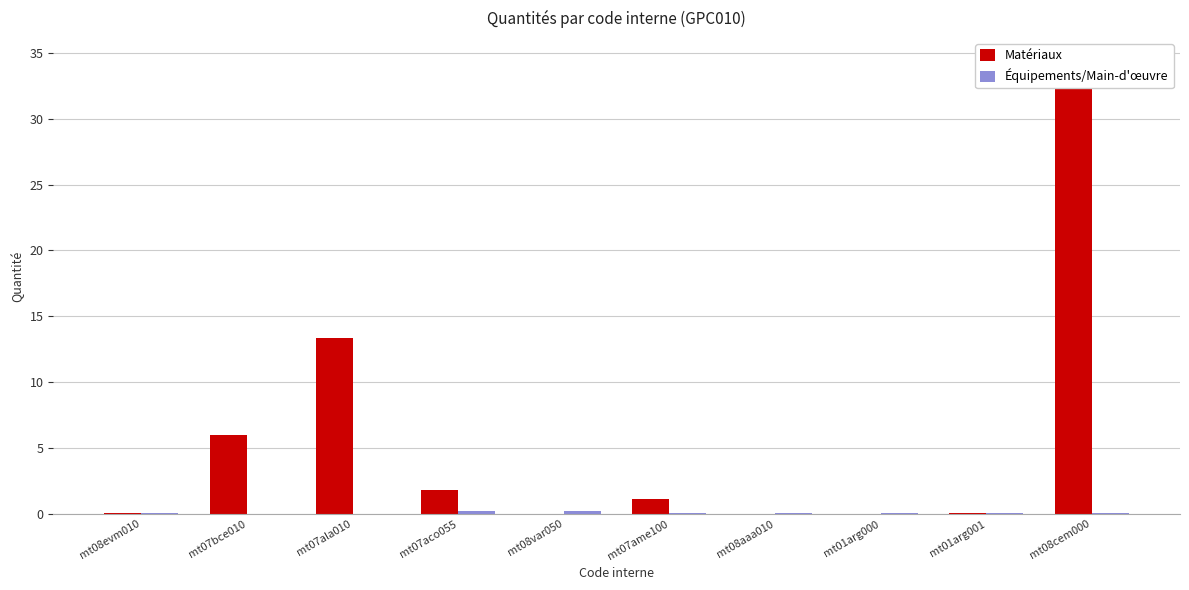

Count the number of data series in this chart.

2